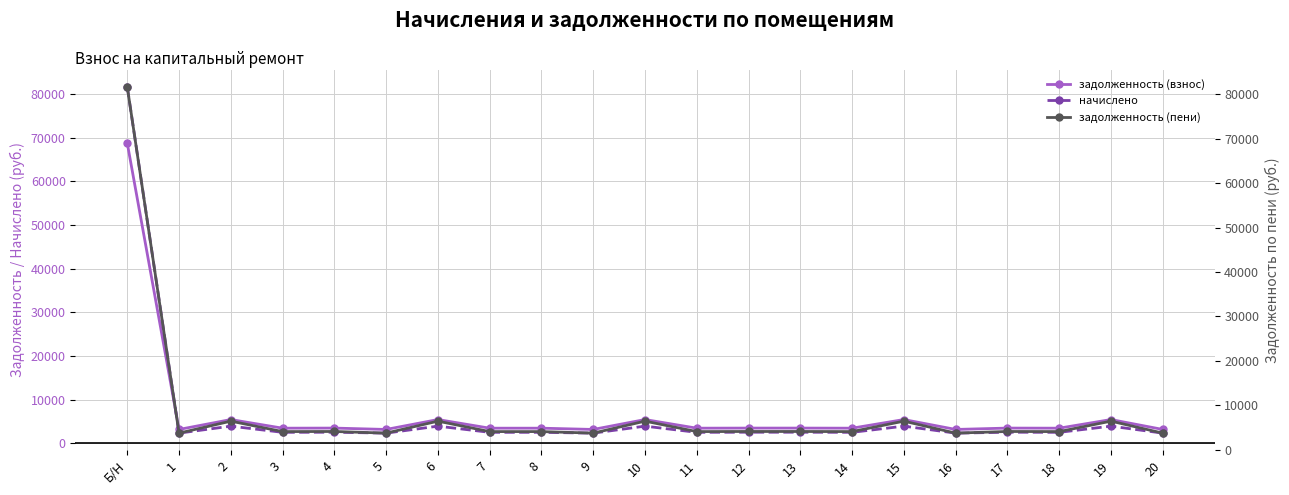

True or false: задолженность (взнос) and задолженность (пени) intersect in this chart.

False